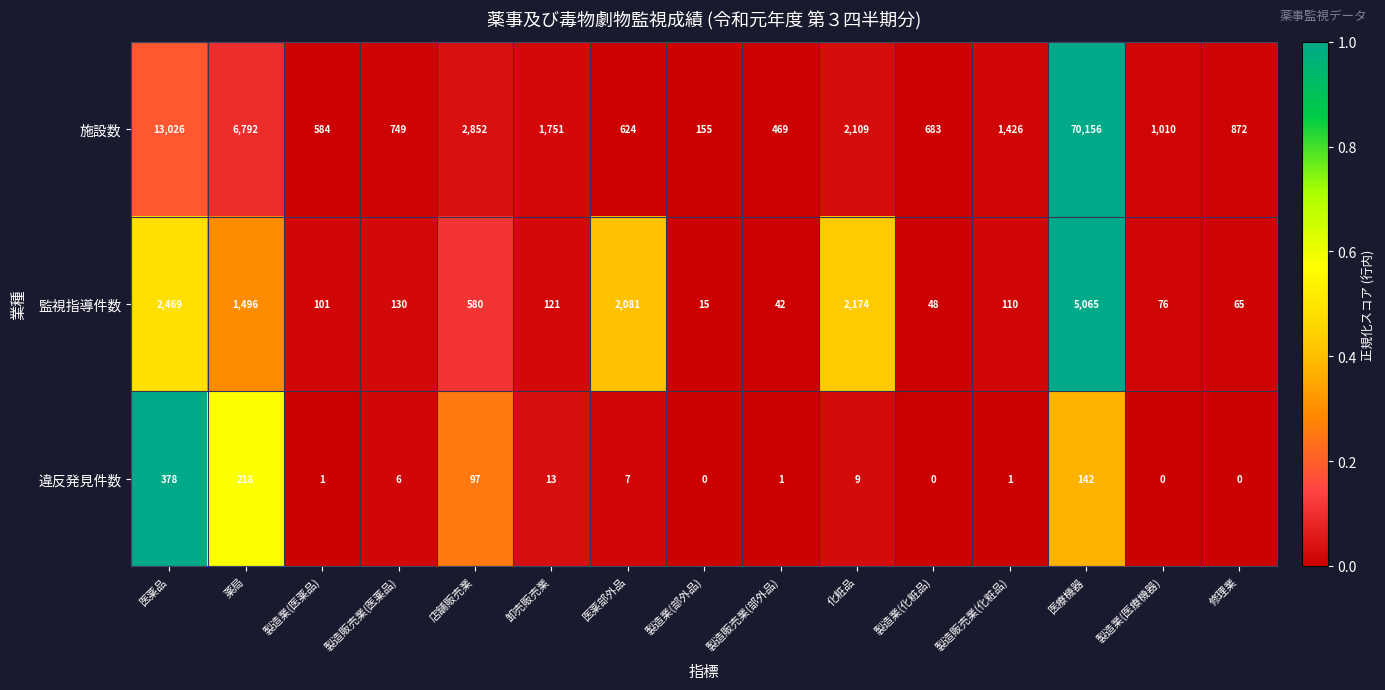

Is it true that 違反発見件数 equals 9 at 化粧品?

True